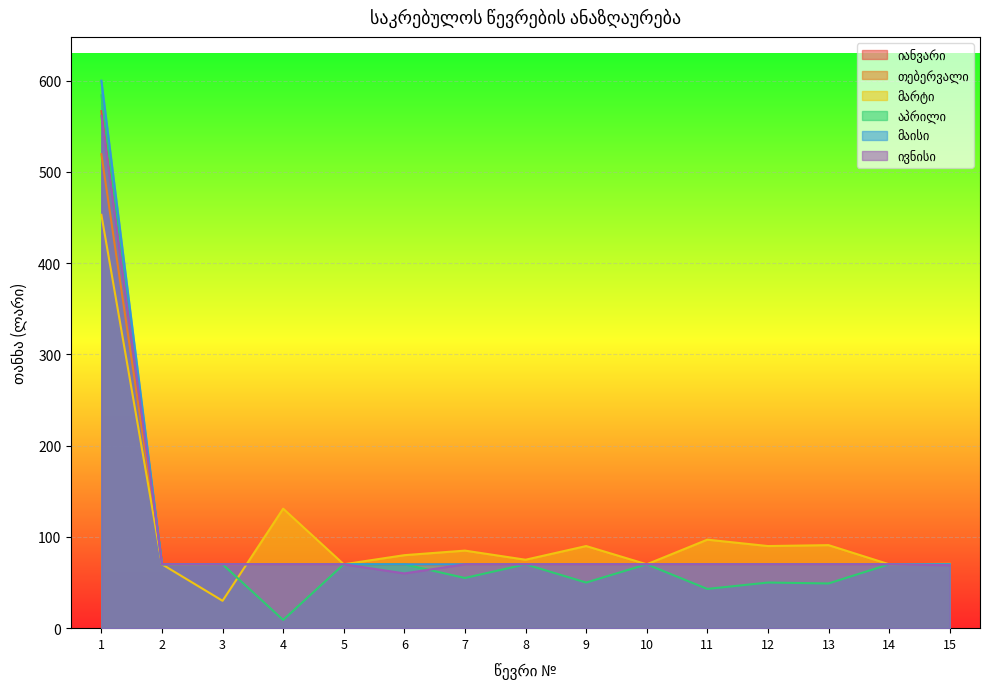

Reading left to right, transcribe all the data shown in this chart.

იანვარი: 600.0	70.0	70.0	70.0	70.0	70.0	70.0	70.0	70.0	70.0	70.0	70.0	70.0	70.0	70.0
თებერვალი: 519.4	69.3	69.7	70.0	70.0	70.0	70.0	70.0	70.0	70.0	70.0	70.0	70.0	70.0	70.0
მარტი: 453.0	70.0	30.0	131.0	70.0	80.0	85.0	75.0	90.0	70.0	97.0	90.0	91.0	70.0	70.5
აპრილი: 584.0	70.0	70.0	9.0	70.0	70.0	55.0	70.0	50.0	70.0	43.0	50.0	49.0	70.0	70.0
მაისი: 566.6	70.0	70.0	70.0	70.0	70.0	70.0	70.0	70.0	70.0	70.0	70.0	70.0	70.0	70.0
ივნისი: 561.5	70.0	70.0	70.0	70.0	60.0	70.0	70.0	70.0	70.0	70.0	70.0	70.0	70.0	69.0